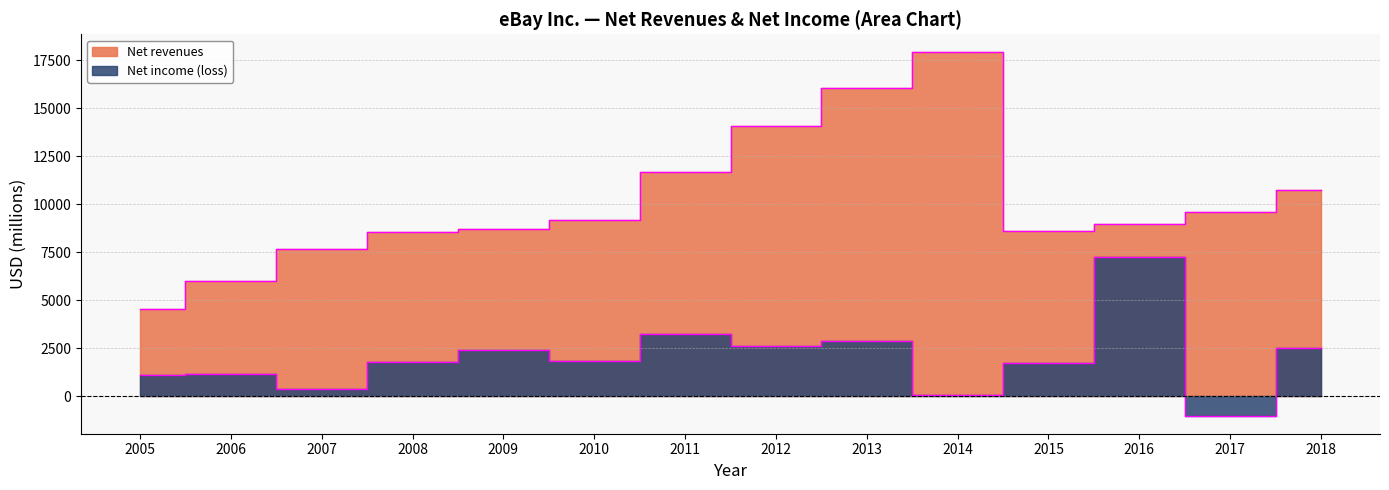

The Net revenues series shows 8150 at 2012. True or false?

False